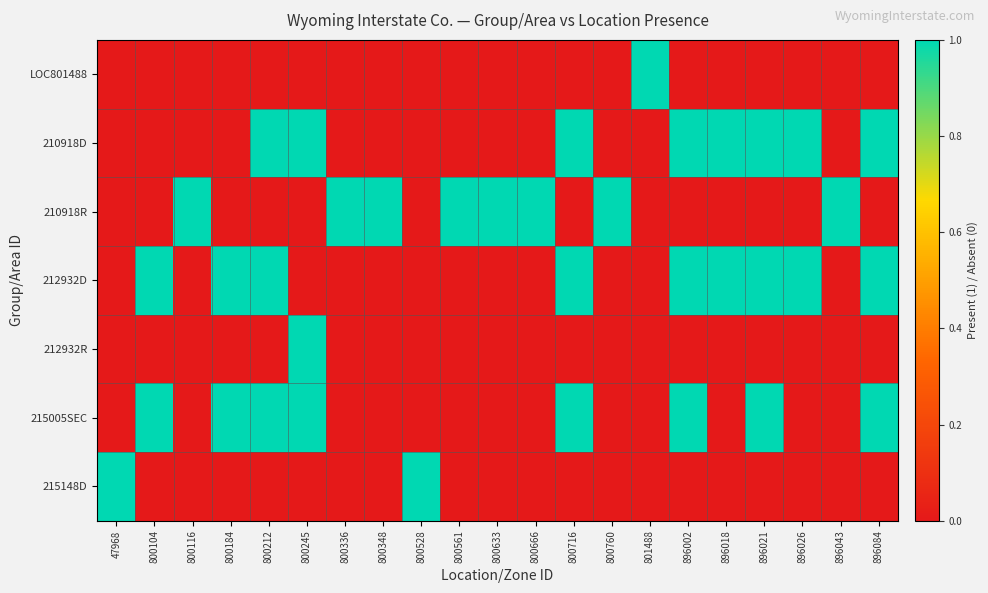

Reading left to right, what are all the values shown in this chart?

LOC801488: 47968=0	800104=0	800116=0	800184=0	800212=0	800245=0	800336=0	800348=0	800528=0	800561=0	800633=0	800666=0	800716=0	800760=0	801488=1	896002=0	896018=0	896021=0	896026=0	896043=0	896084=0
210918D: 47968=0	800104=0	800116=0	800184=0	800212=1	800245=1	800336=0	800348=0	800528=0	800561=0	800633=0	800666=0	800716=1	800760=0	801488=0	896002=1	896018=1	896021=1	896026=1	896043=0	896084=1
210918R: 47968=0	800104=0	800116=1	800184=0	800212=0	800245=0	800336=1	800348=1	800528=0	800561=1	800633=1	800666=1	800716=0	800760=1	801488=0	896002=0	896018=0	896021=0	896026=0	896043=1	896084=0
212932D: 47968=0	800104=1	800116=0	800184=1	800212=1	800245=0	800336=0	800348=0	800528=0	800561=0	800633=0	800666=0	800716=1	800760=0	801488=0	896002=1	896018=1	896021=1	896026=1	896043=0	896084=1
212932R: 47968=0	800104=0	800116=0	800184=0	800212=0	800245=1	800336=0	800348=0	800528=0	800561=0	800633=0	800666=0	800716=0	800760=0	801488=0	896002=0	896018=0	896021=0	896026=0	896043=0	896084=0
215005SEC: 47968=0	800104=1	800116=0	800184=1	800212=1	800245=1	800336=0	800348=0	800528=0	800561=0	800633=0	800666=0	800716=1	800760=0	801488=0	896002=1	896018=0	896021=1	896026=0	896043=0	896084=1
215148D: 47968=1	800104=0	800116=0	800184=0	800212=0	800245=0	800336=0	800348=0	800528=1	800561=0	800633=0	800666=0	800716=0	800760=0	801488=0	896002=0	896018=0	896021=0	896026=0	896043=0	896084=0